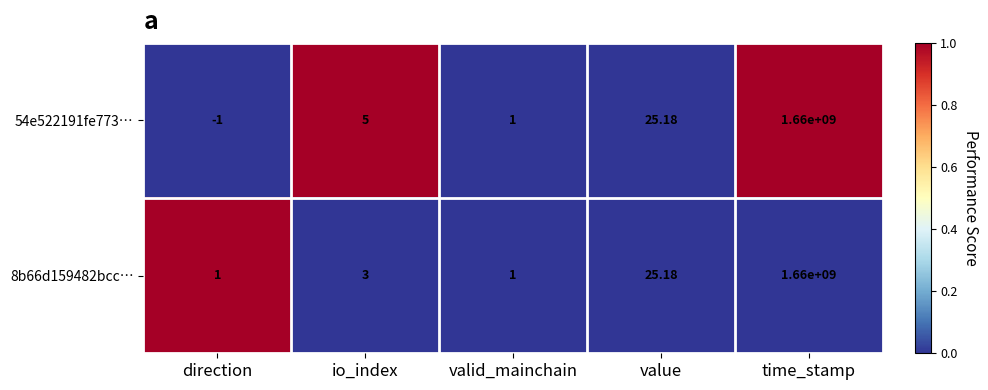

How many categories are shown in the chart?

5